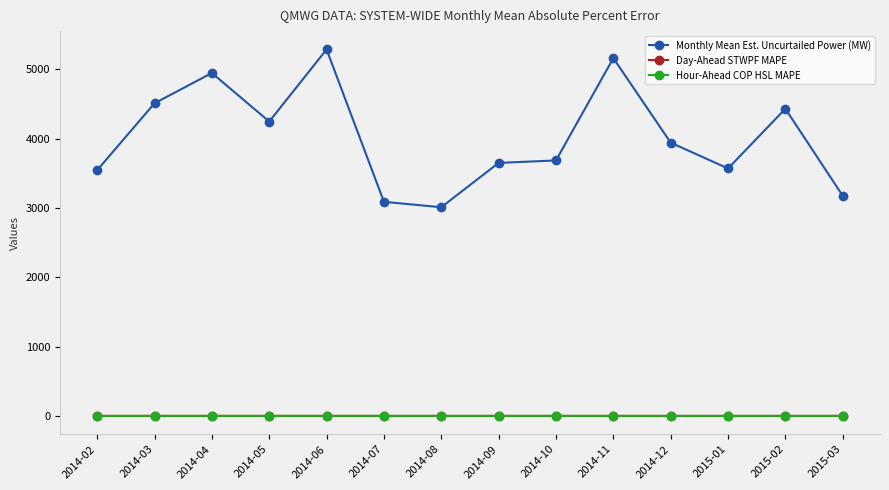

True or false: Monthly Mean Est. Uncurtailed Power (MW) and Hour-Ahead COP HSL MAPE intersect in this chart.

False